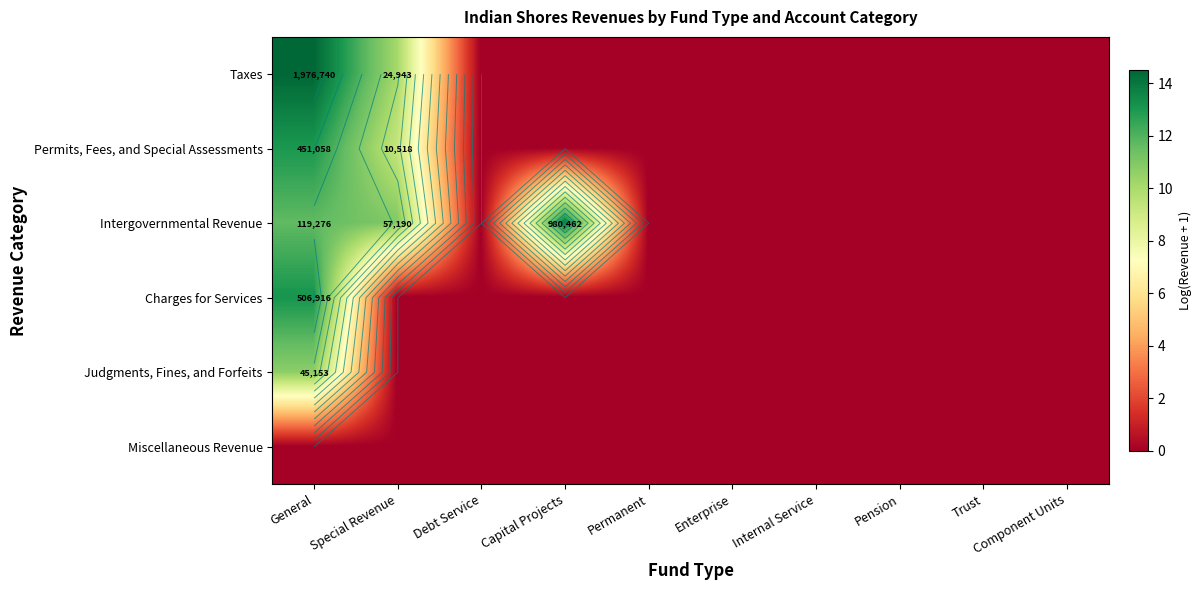

What is the total value across all series at Special Revenue?

30.3